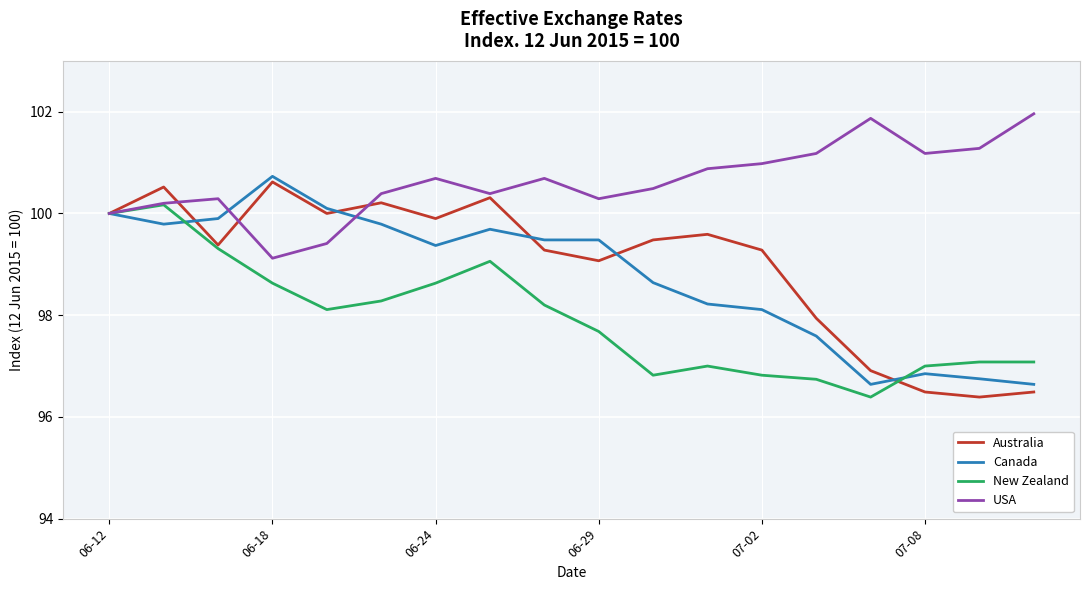

What is the difference between the second highest and minimum values in the Canada series?

3.5